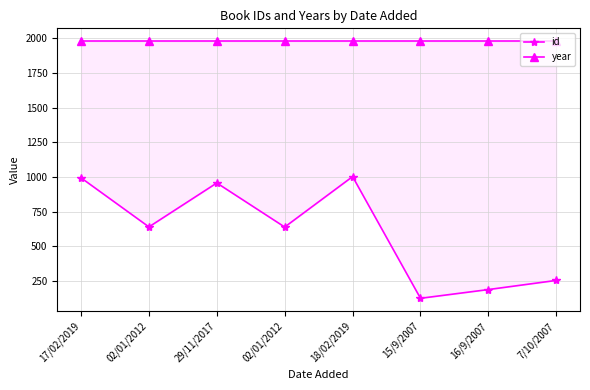

Reading right to left, list all the values displayed in this chart.

id: 254	188	125	1003	639	957	640	994
year: 1980	1980	1980	1980	1980	1980	1980	1980